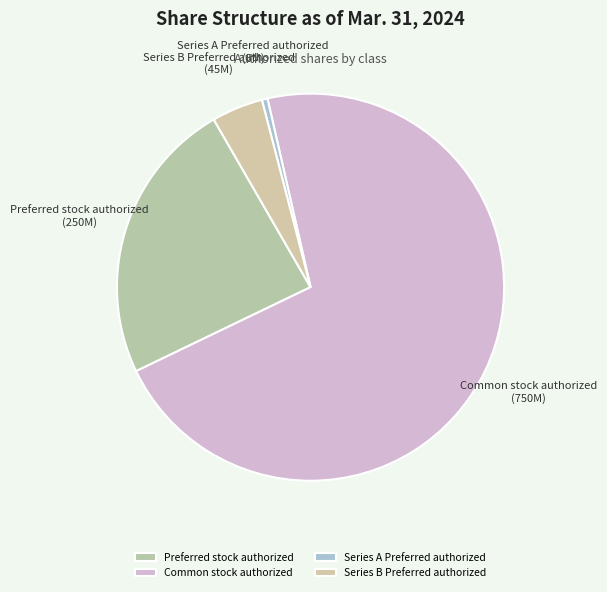

Count the number of slices in the pie.

4